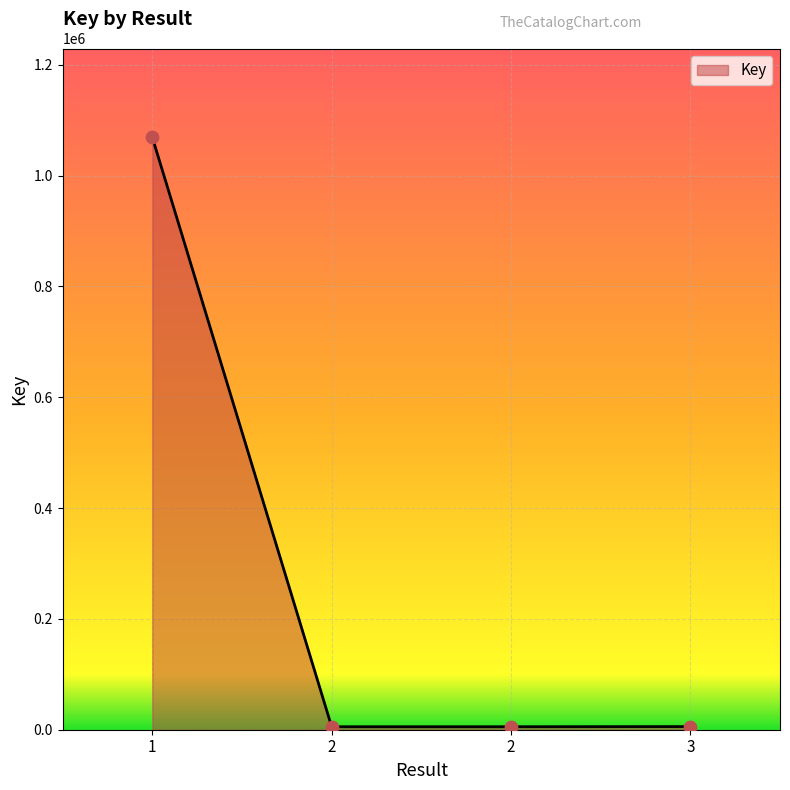

What is the ratio of the value at 1 to the value at 2?

198.8